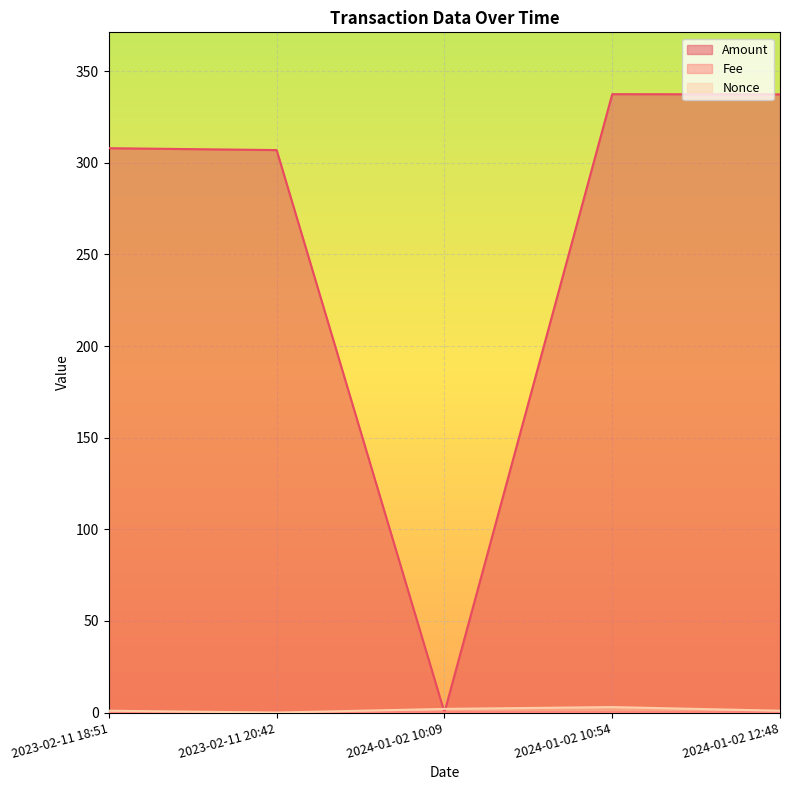

The Amount series shows 337.4 at 2024-01-02 12:48. True or false?

True